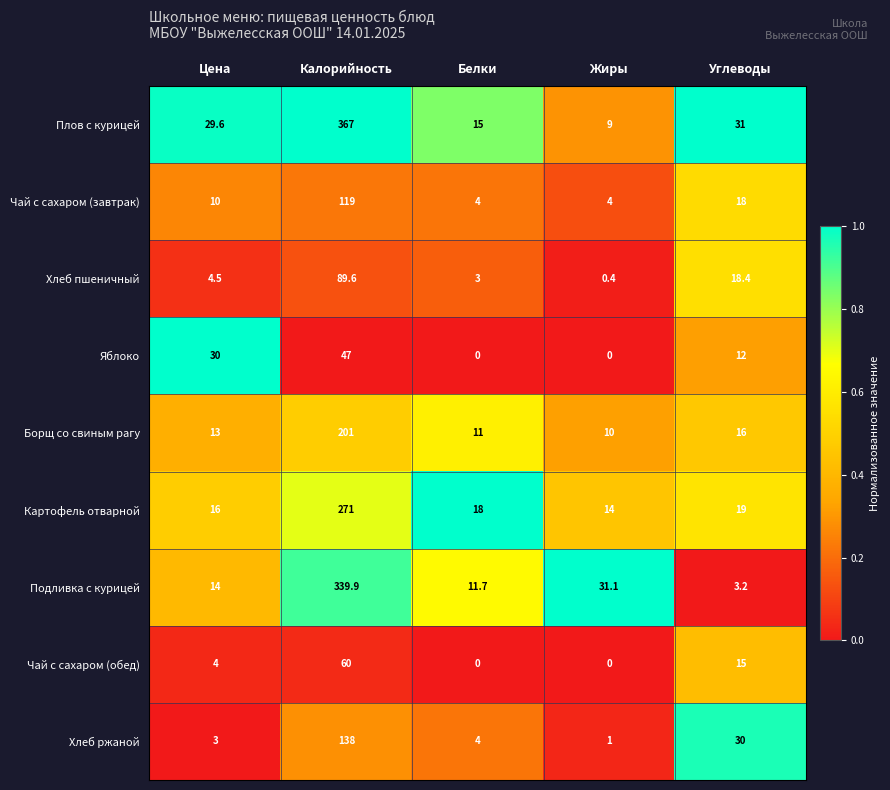

How many data points does each series have?

5